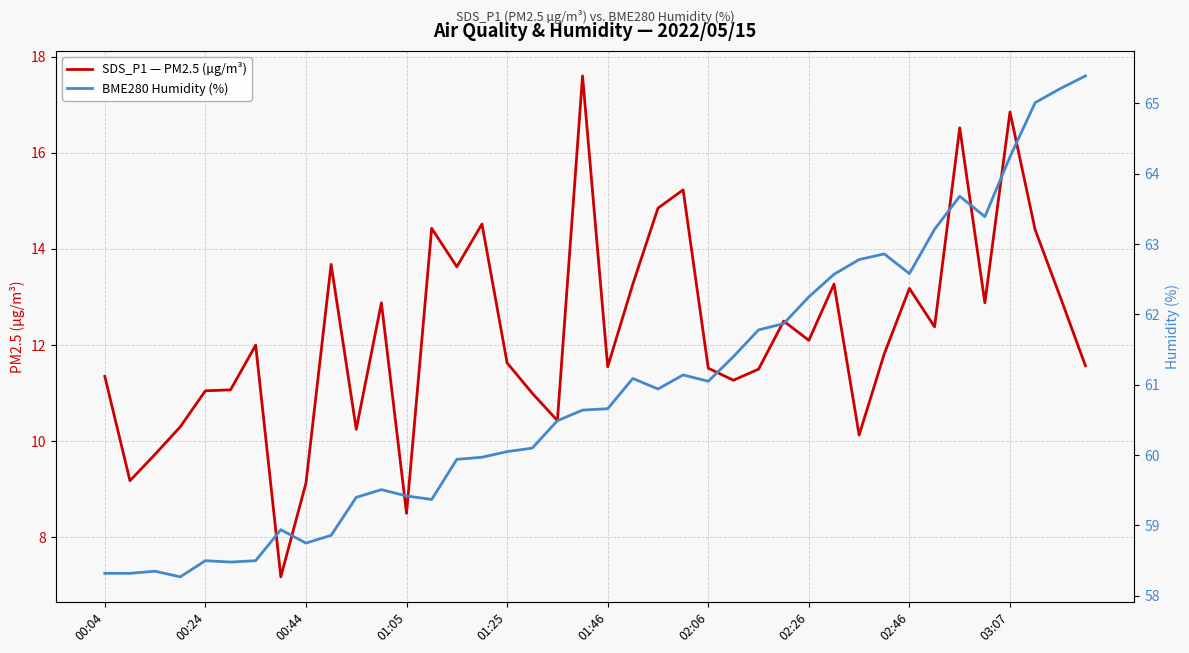

Does the chart have visible grid lines?

Yes